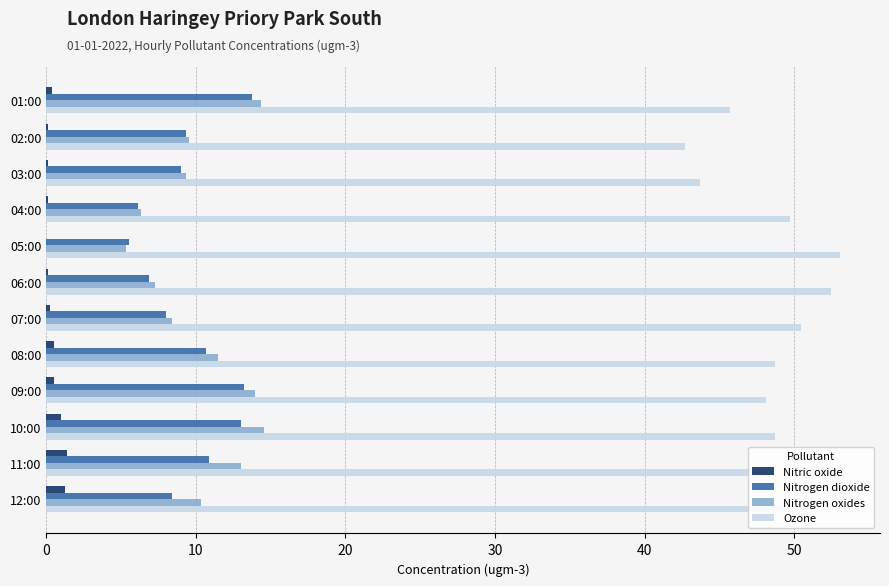

The Nitrogen oxides series shows 8.0 at 08:00. True or false?

False